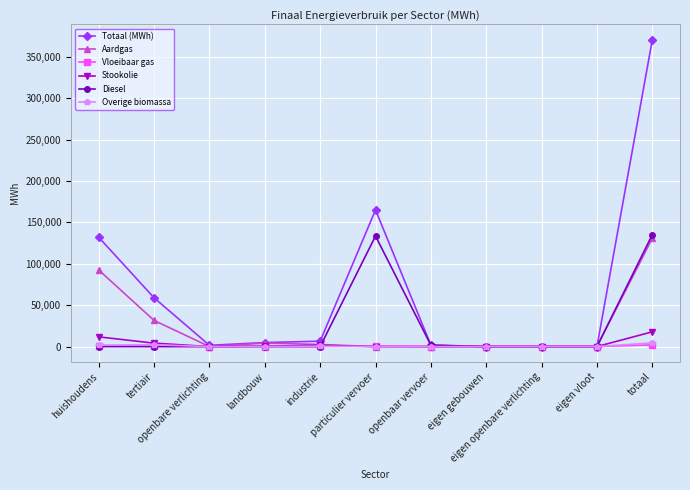

What position from the right is huishoudens?

11